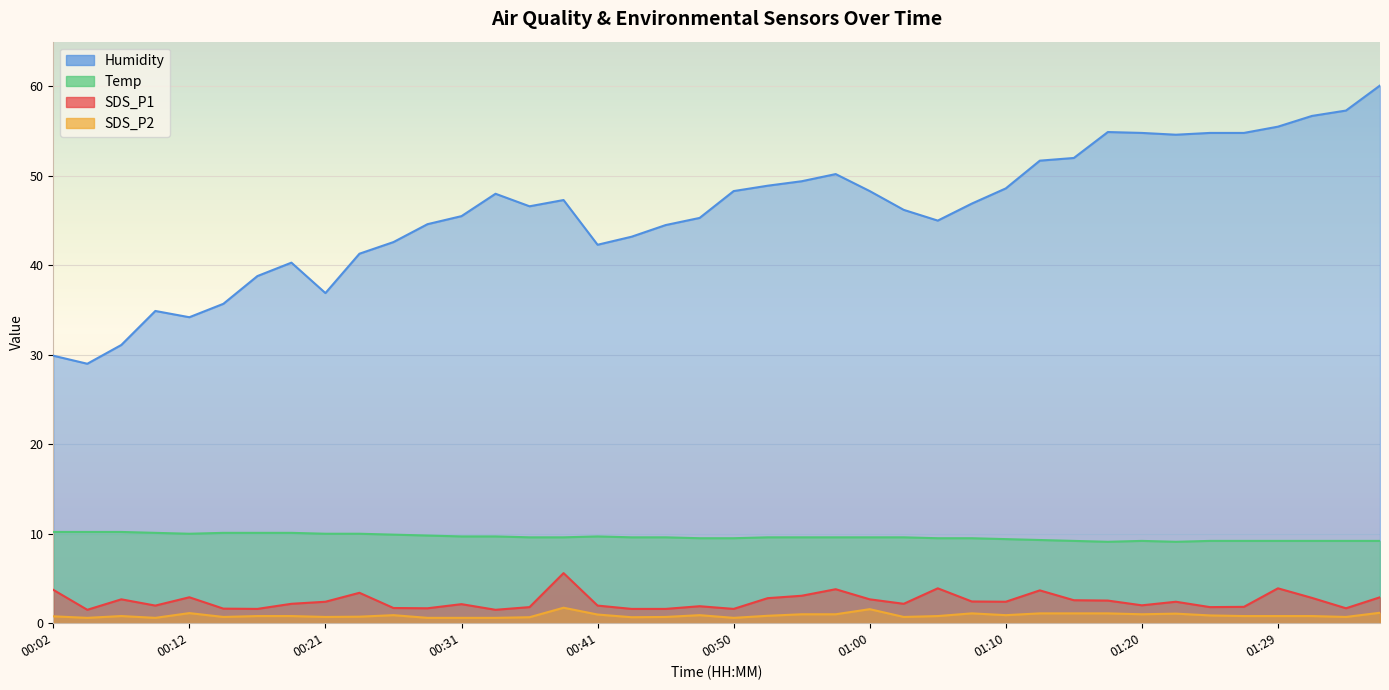

True or false: SDS_P2 has more than 1 points higher than both neighbors.

True